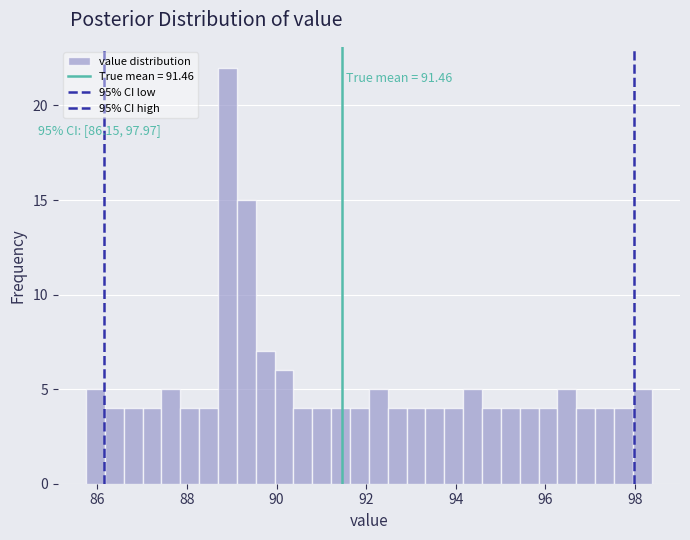

Around what value on the x-axis is the tallest bar? Give the approximate position of its centre, as read against the axis.

89.0